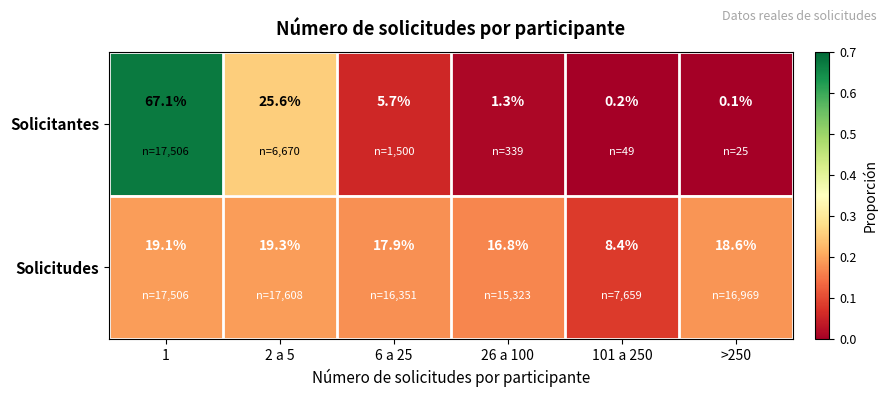

Reading left to right, list all the values displayed in this chart.

Solicitantes: 1=67.1	2 a 5=25.6	6 a 25=5.7	26 a 100=1.3	101 a 250=0.2	>250=0.1
Solicitudes: 1=19.1	2 a 5=19.3	6 a 25=17.9	26 a 100=16.8	101 a 250=8.4	>250=18.6